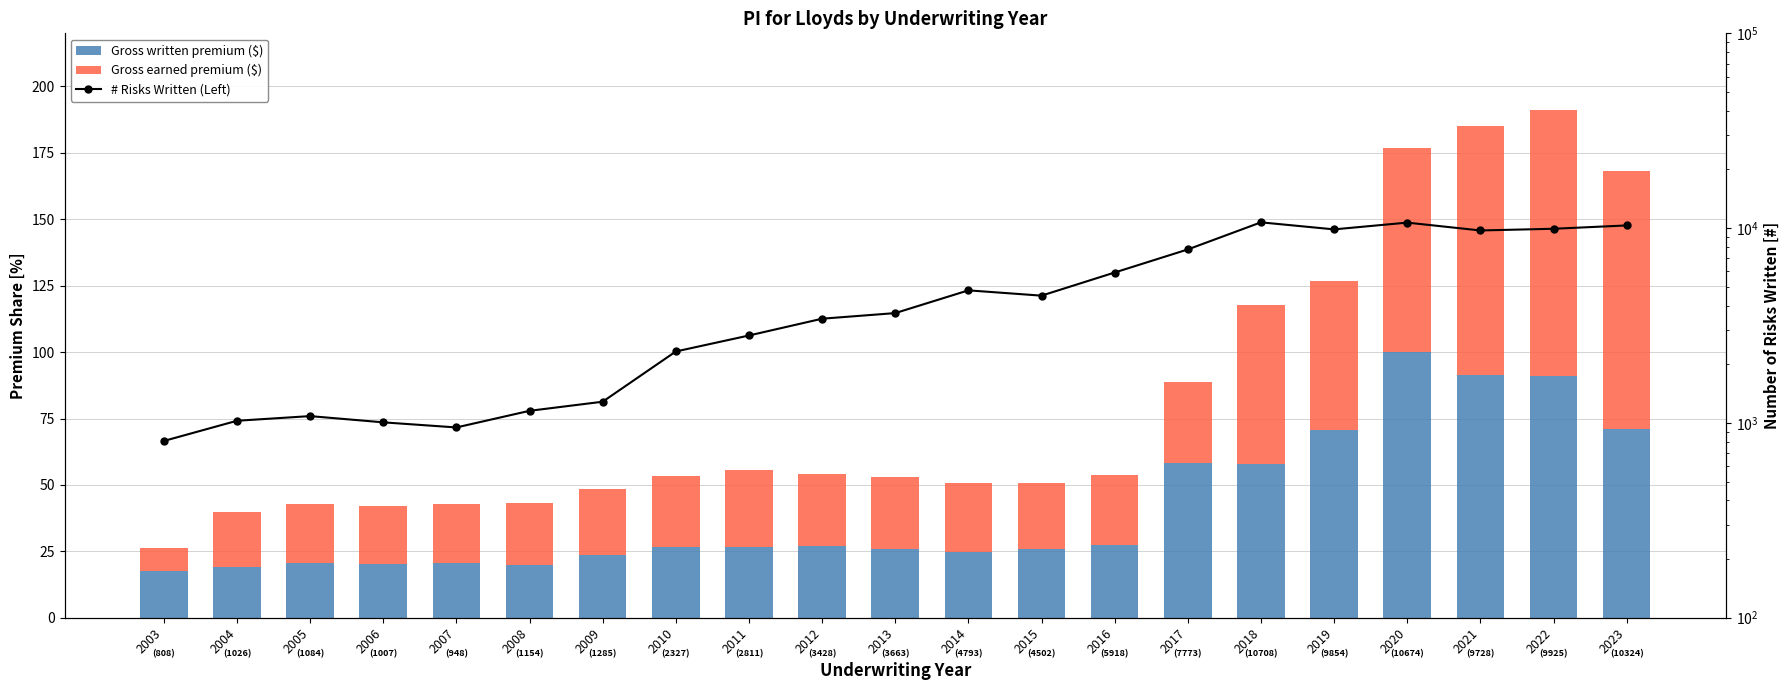

Does the chart contain stacked bars?

No